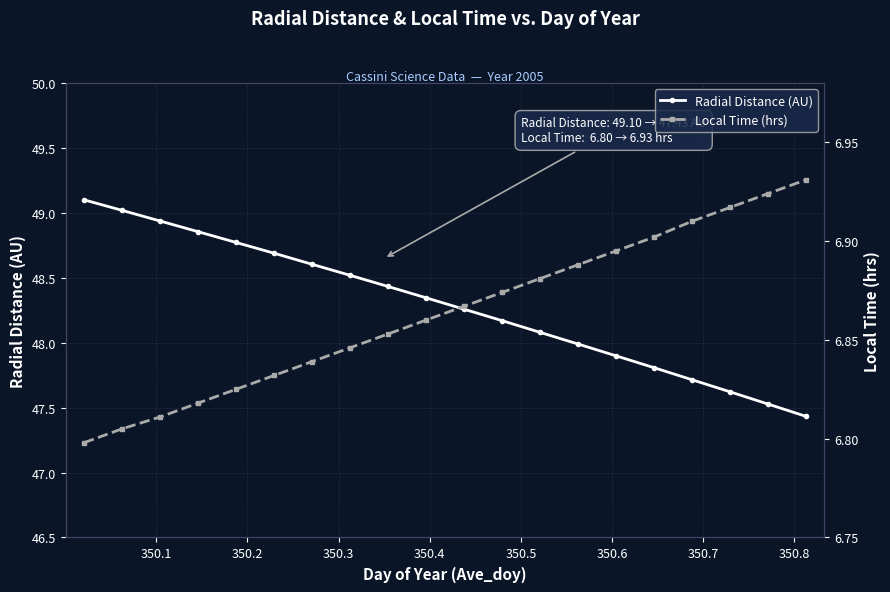

What is the average value of the Local Time (hrs) series?

6.9